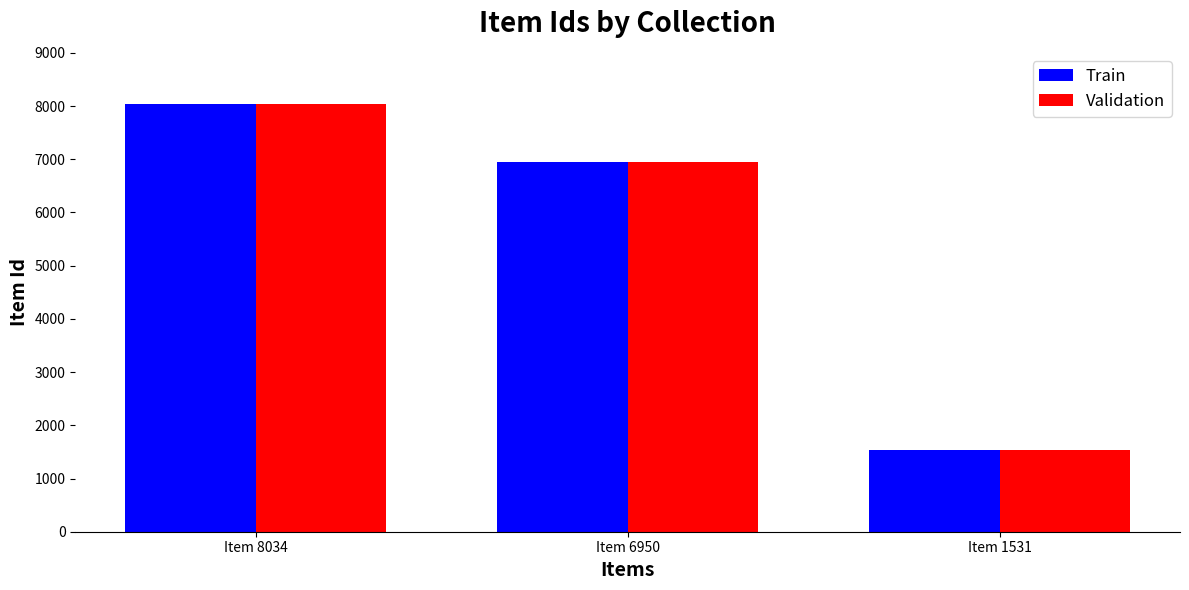

At which category is the sum across all series the highest?

Item 8034